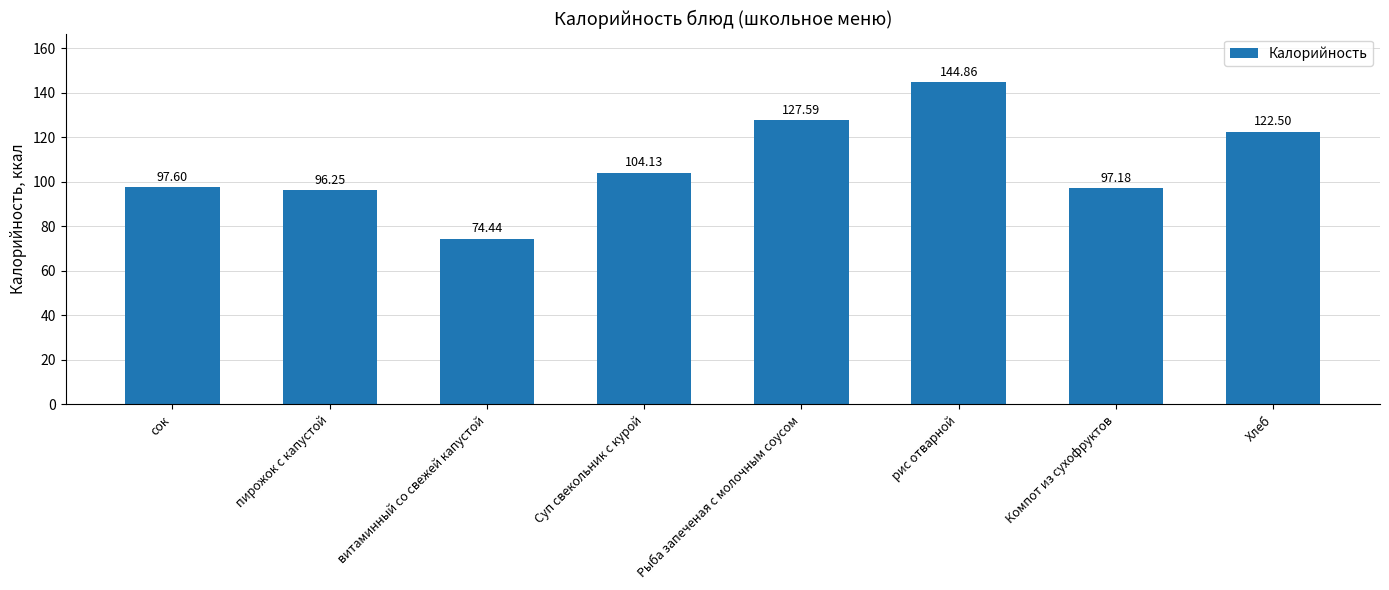

Rank the categories by value from lowest to highest.

витаминный со свежей капустой, пирожок с капустой, Компот из сухофруктов, сок, Суп свекольник с курой, Хлеб, Рыба запеченая с молочным соусом, рис отварной